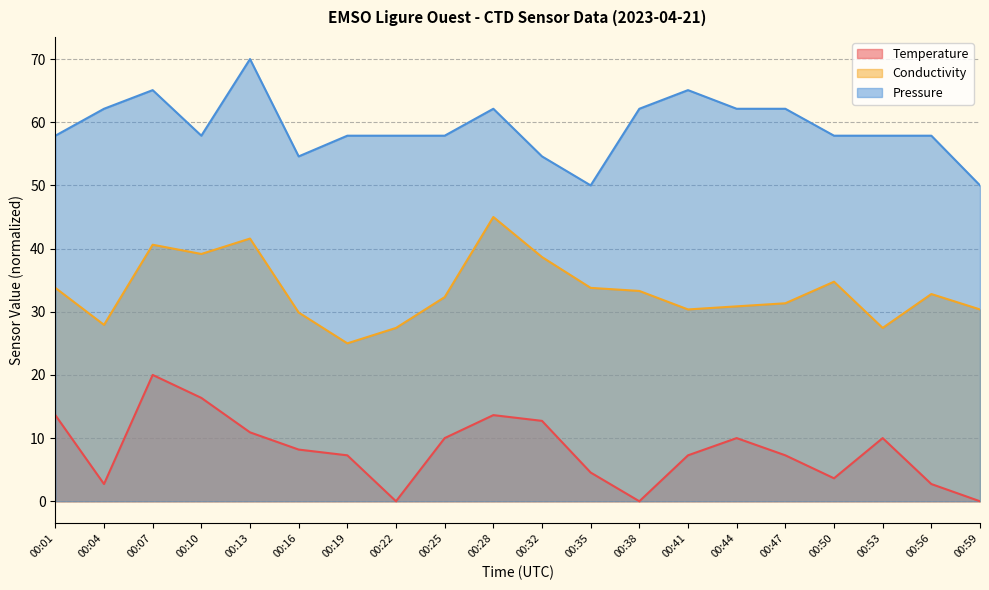

Between 00:04 and 00:25, which series saw the biggest shift?

Temperature